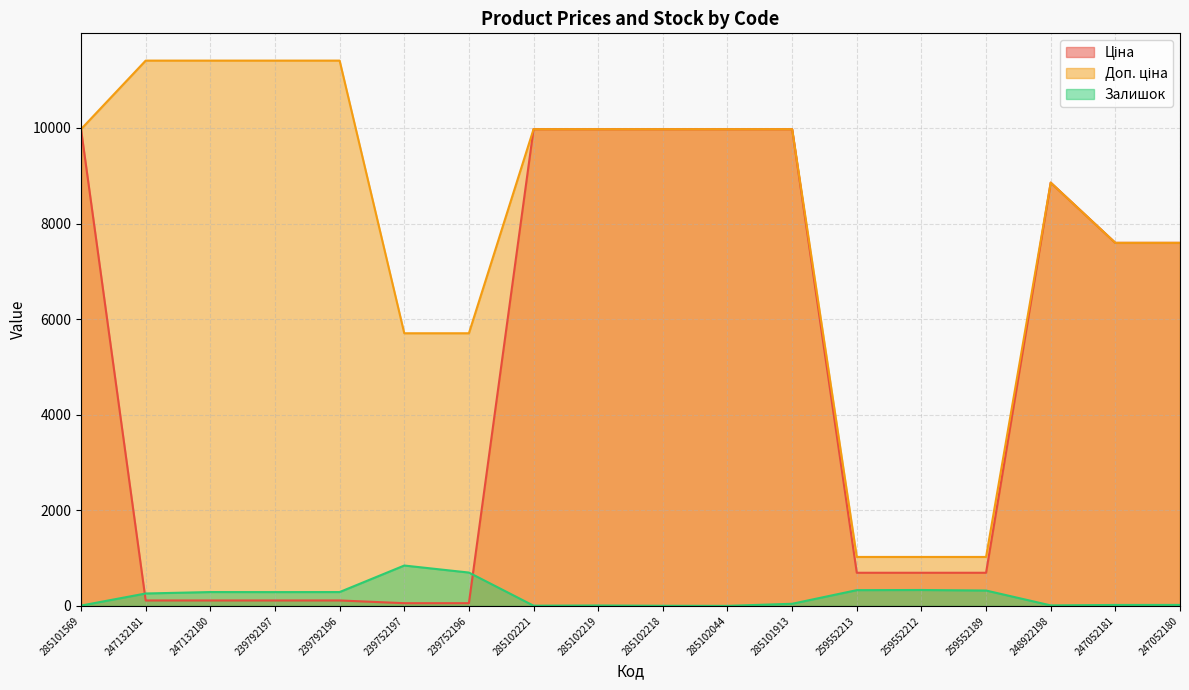

Reading left to right, extract all data points from this chart.

Ціна: 285101569=9975.0	247132181=114.1	247132180=114.1	239792197=114.1	239792196=114.1	239752197=57.0	239752196=57.0	285102221=9975.0	285102219=9975.0	285102218=9975.0	285102044=9975.0	285101913=9975.0	259552213=693.7	259552212=693.7	259552189=693.7	248922198=8856.7	247052181=7596.5	247052180=7596.5
Доп. ціна: 285101569=9975.0	247132181=11410.0	247132180=11410.0	239792197=11410.0	239792196=11410.0	239752197=5705.0	239752196=5705.0	285102221=9975.0	285102219=9975.0	285102218=9975.0	285102044=9975.0	285101913=9975.0	259552213=1024.6	259552212=1024.6	259552189=1024.6	248922198=8856.7	247052181=7596.5	247052180=7596.5
Залишок: 285101569=7.0	247132181=260.0	247132180=290.0	239792197=289.0	239792196=290.0	239752197=845.0	239752196=698.0	285102221=5.0	285102219=9.0	285102218=3.0	285102044=1.0	285101913=45.0	259552213=330.0	259552212=333.0	259552189=322.0	248922198=11.0	247052181=20.0	247052180=21.0